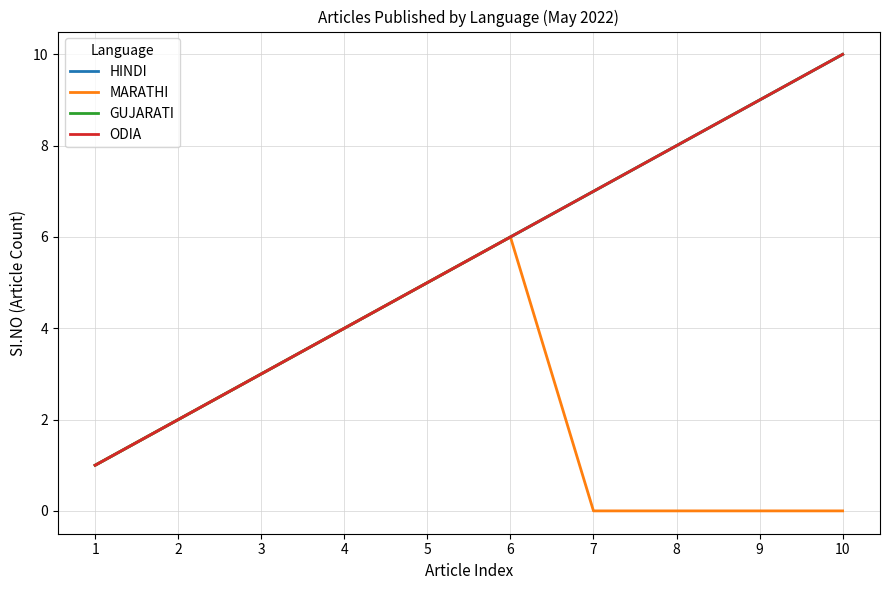

Reading right to left, transcribe all the data shown in this chart.

HINDI: 10	9	8	7	6	5	4	3	2	1
MARATHI: 0	0	0	0	6	5	4	3	2	1
GUJARATI: 10	9	8	7	6	5	4	3	2	1
ODIA: 10	9	8	7	6	5	4	3	2	1